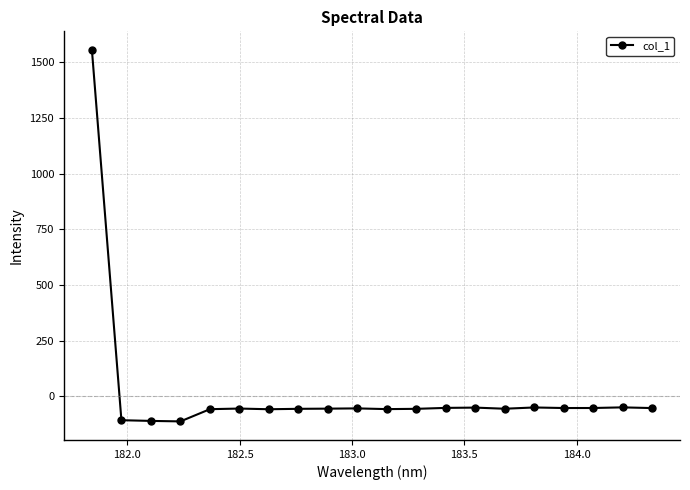

Does the chart display data point markers on the line(s)?

Yes